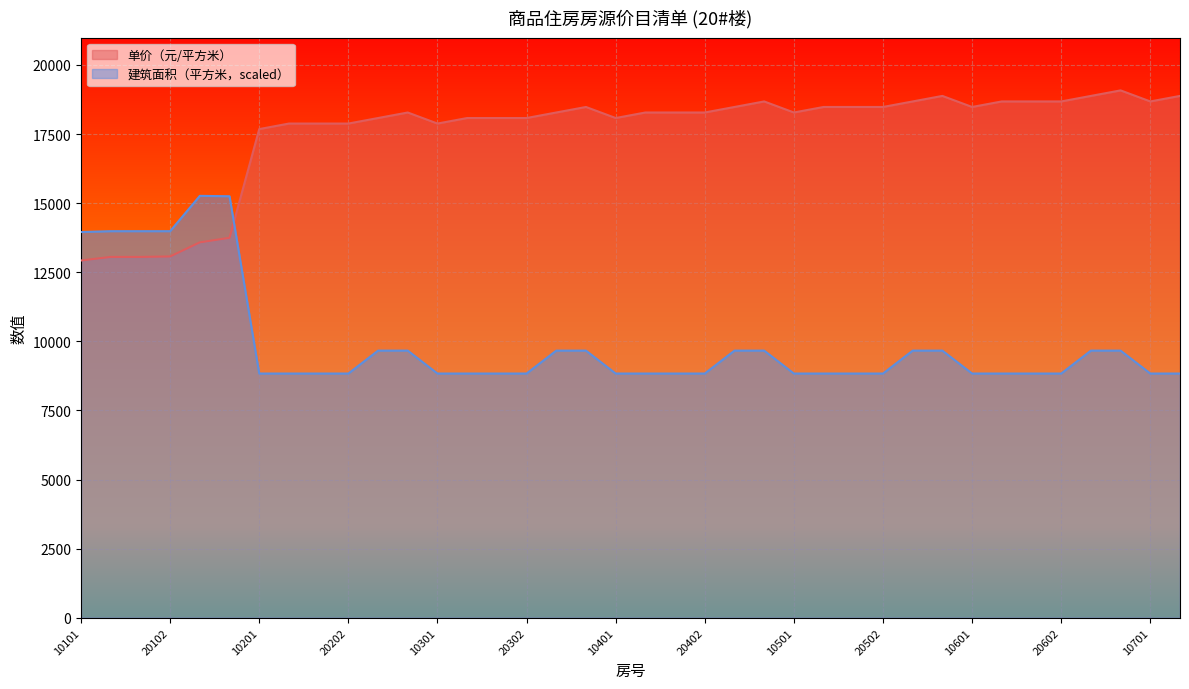

How many lines are shown in the chart?

2